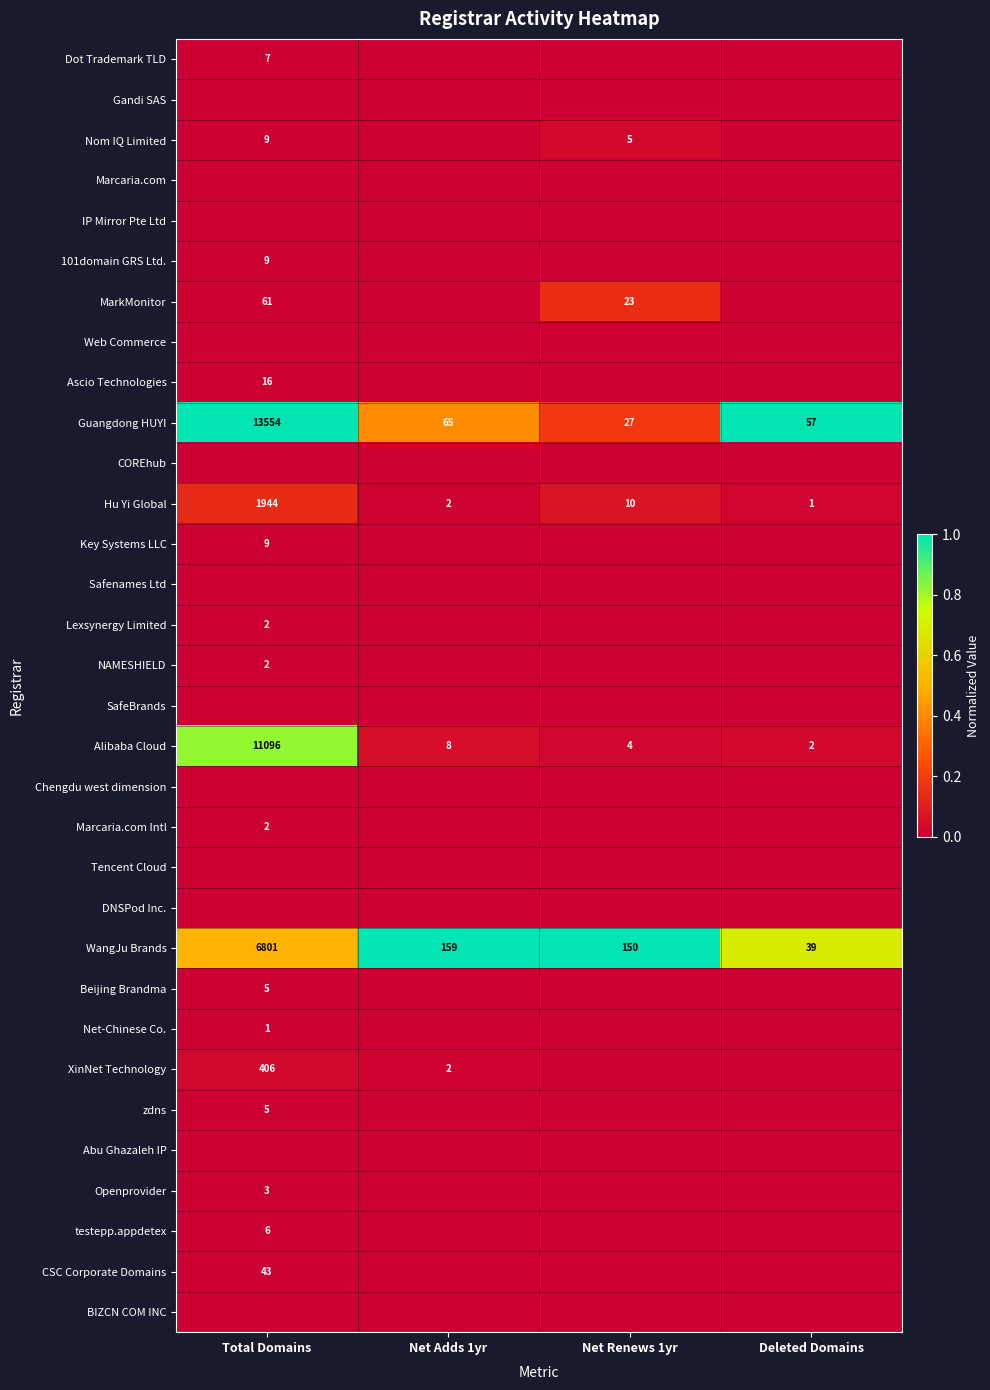

Between Deleted Domains and Net Adds 1yr, which is larger?

Deleted Domains